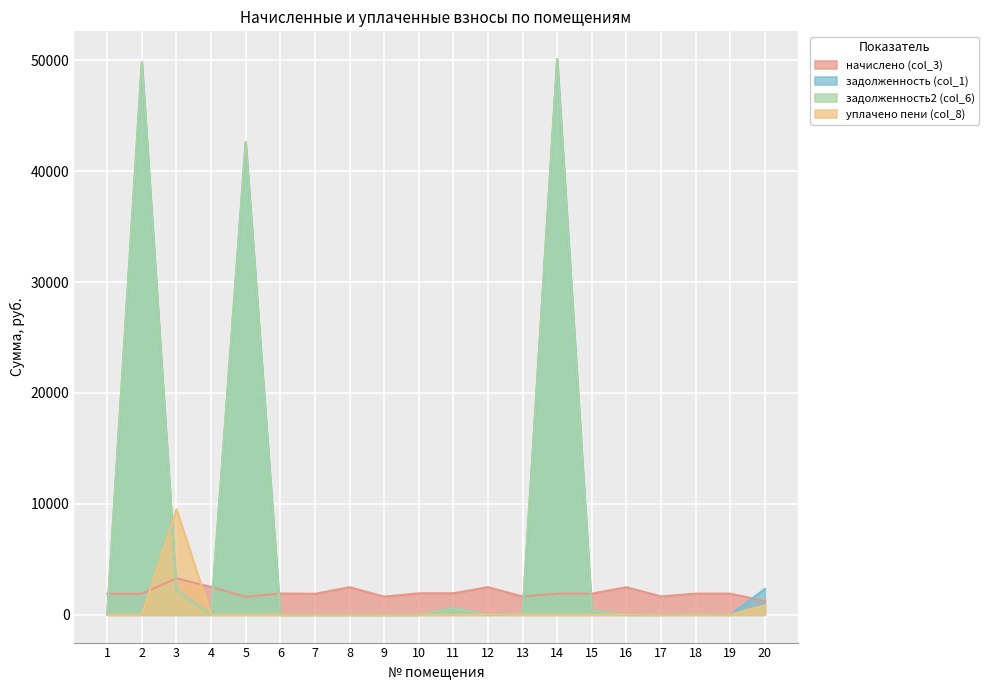

Reading left to right, what are all the values shown in this chart?

начислено (col_3): 1900.7	1897.0	3290.1	2512.0	1615.4	1919.2	1897.0	2486.1	1641.3	1937.7	1941.4	2497.2	1648.8	1908.1	1908.1	2489.8	1656.2	1908.1	1908.1	1241.2
задолженность (col_1): 0.0	49803.4	2231.2	0.0	42607.2	0.0	0.0	0.0	0.0	0.0	595.4	0.0	73.0	50096.1	393.7	0.0	0.2	50.0	0.0	2324.8
задолженность2 (col_6): 0.0	49803.4	2231.2	0.0	42607.2	0.0	0.0	0.0	0.0	0.0	595.4	0.0	73.0	50096.1	393.7	0.0	0.2	50.0	0.0	824.8
уплачено пени (col_8): 0.0	0.0	9517.4	0.0	0.0	0.0	0.0	0.0	0.0	0.0	0.0	31.1	0.0	0.0	0.0	34.4	0.0	0.0	0.0	847.5